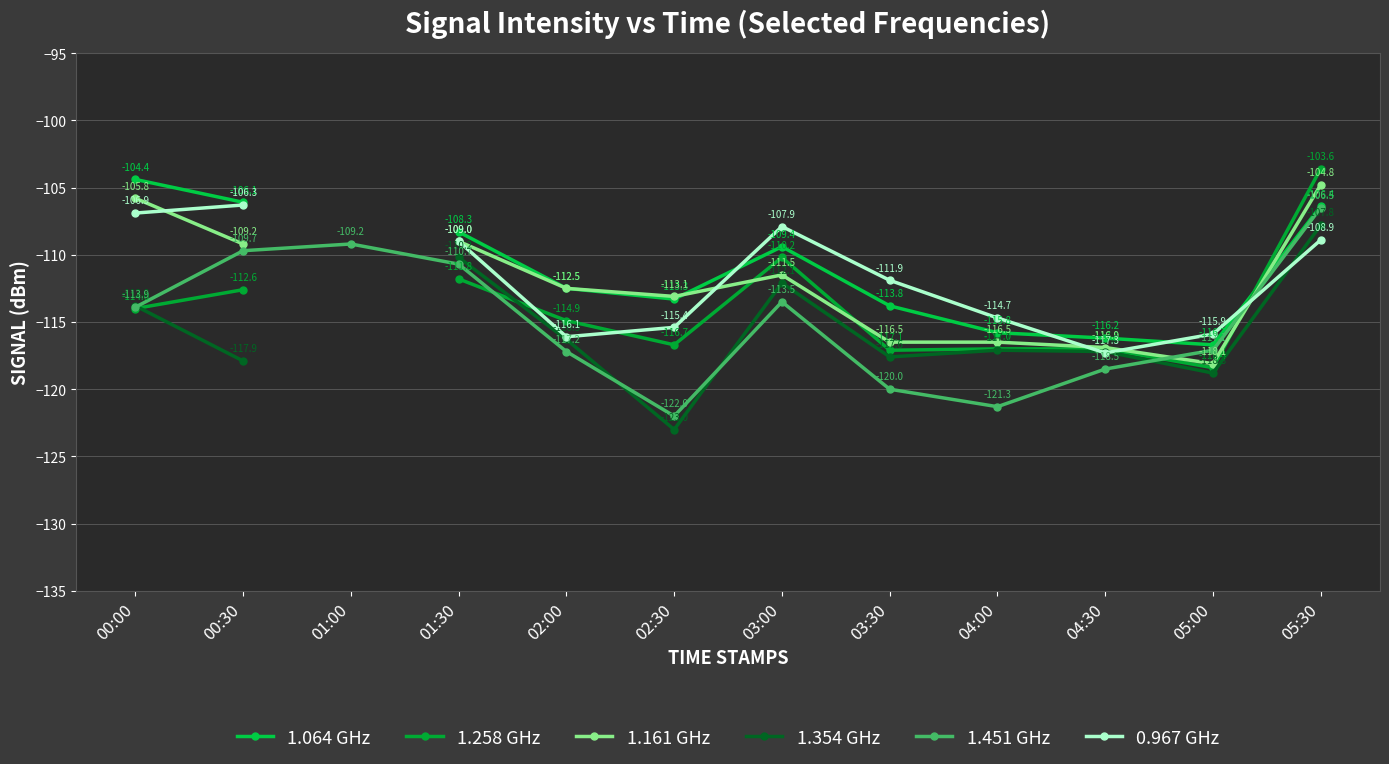

What is the highest value of the 1.161 GHz series?

-104.8